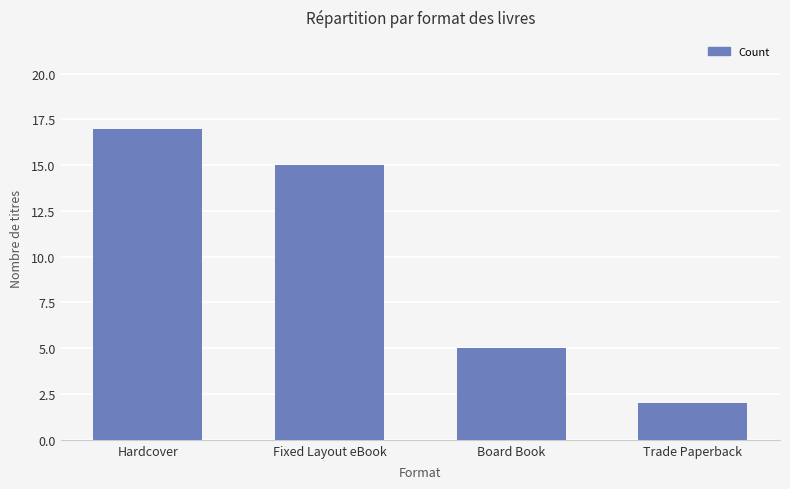

Is it true that the value at Hardcover is 17?

True